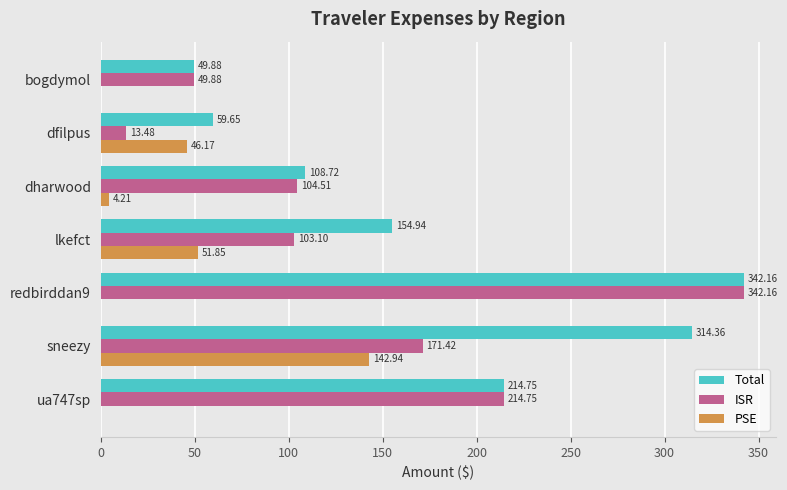

How many series are shown in this chart?

3